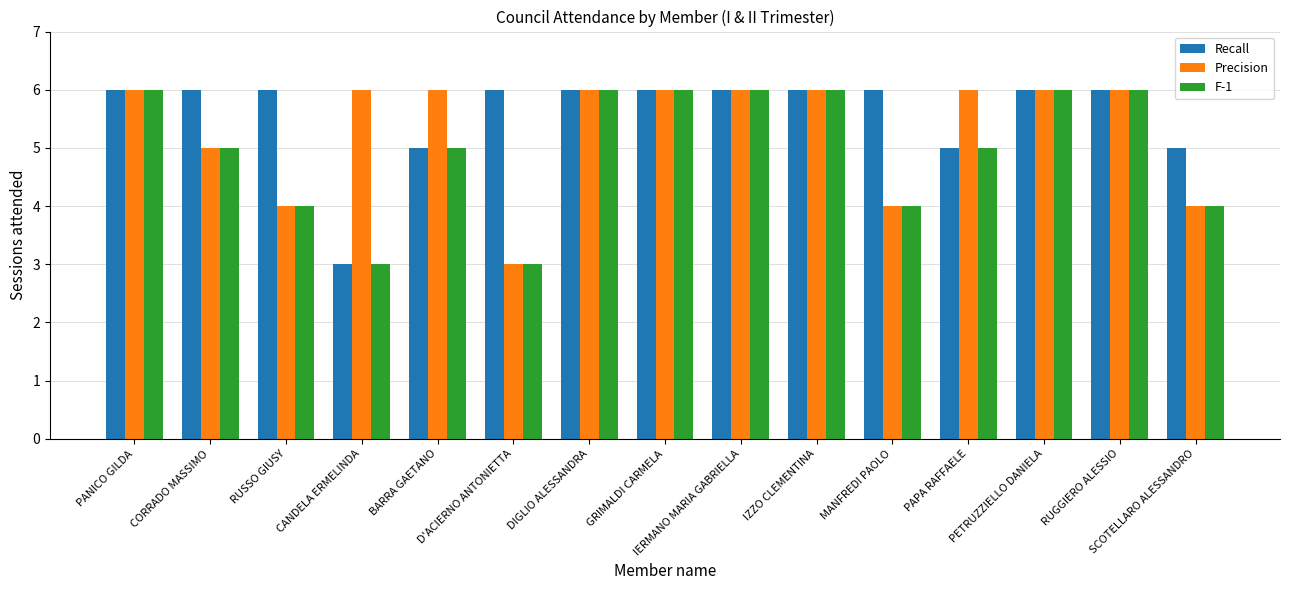

True or false: F-1 has a value of 9 at IZZO CLEMENTINA.

False